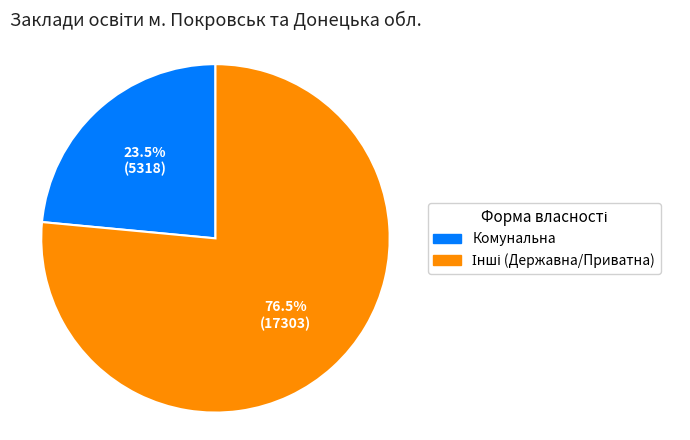

Is there a majority slice in this chart?

Yes